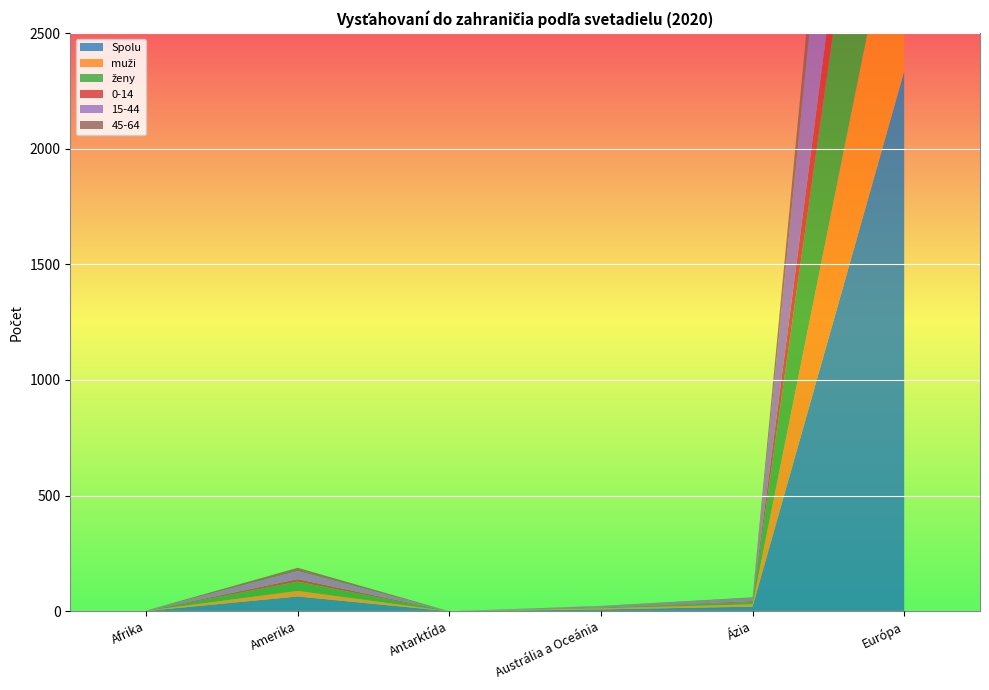

Reading right to left, extract all data points from this chart.

Spolu: 2335	20	8	0	64	1
muži: 956	10	5	0	24	1
ženy: 1379	10	3	0	40	0
0-14: 414	4	0	0	11	0
15-44: 1497	13	6	0	35	1
45-64: 367	3	1	0	14	0